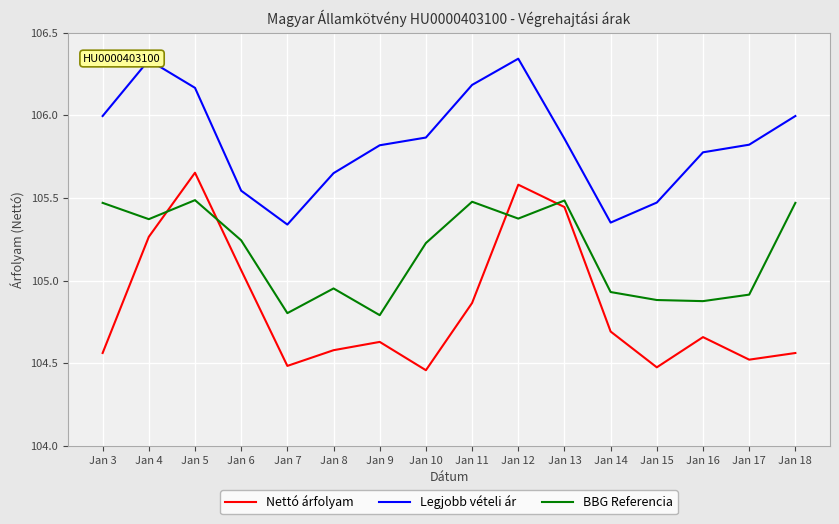

At which category does BBG Referencia reach its first local peak?

Jan 5